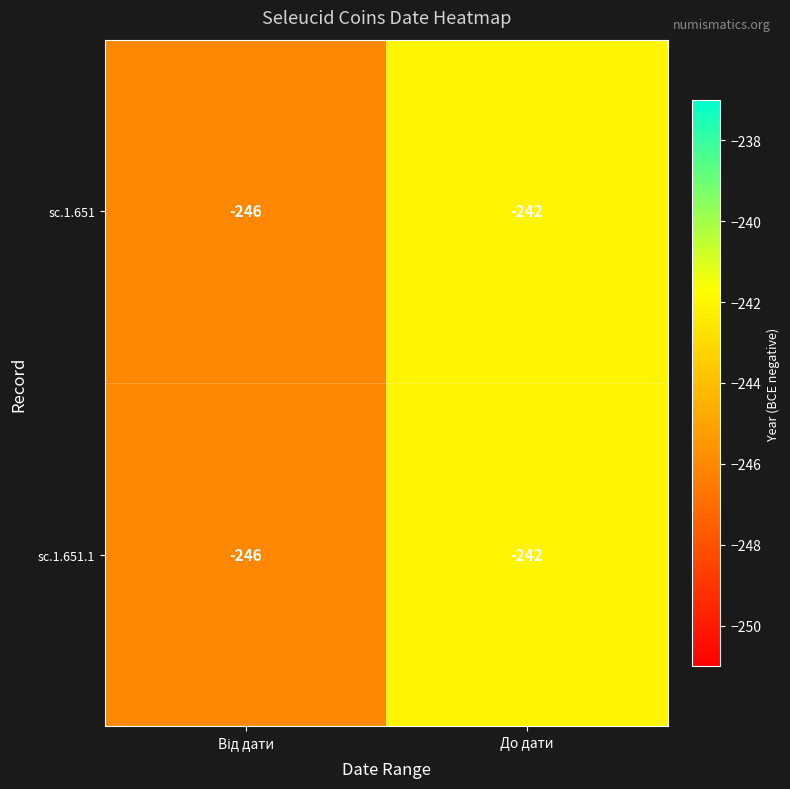

Read the sc.1.651.1 value at До дати.

-242